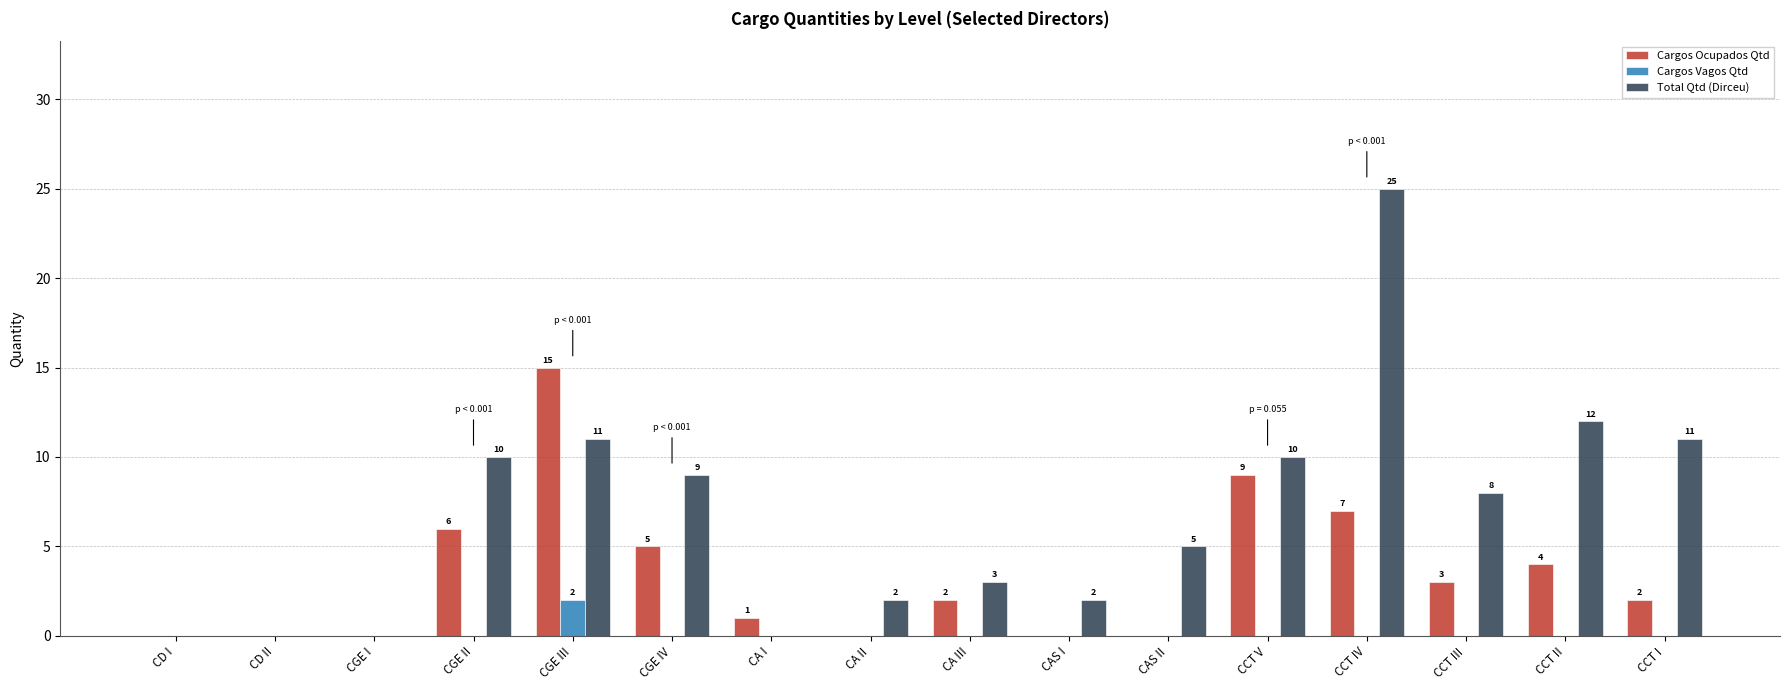

How many data points does each series have?

16